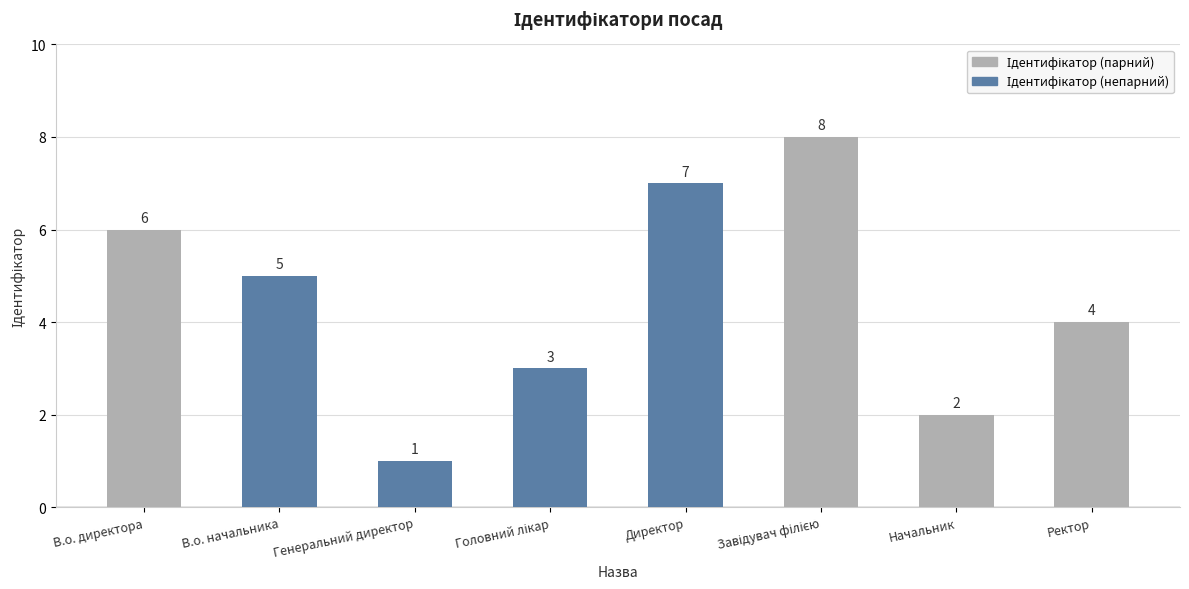

What is the label of the 5th bar from the left?

Директор